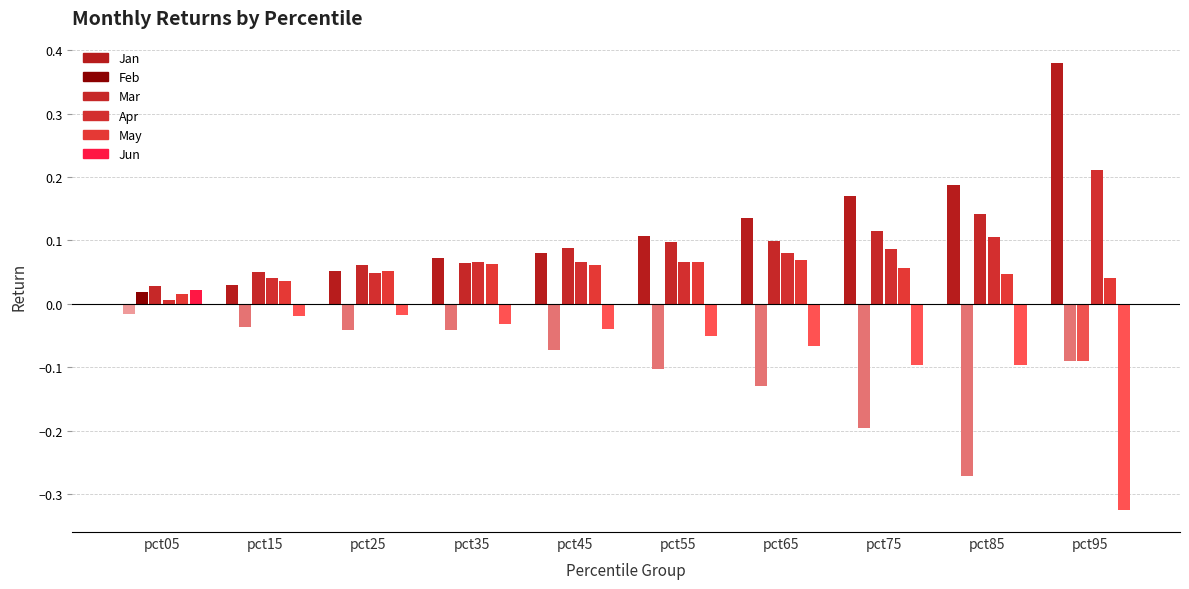

True or false: Apr has a value of 0.1 at pct65.

True